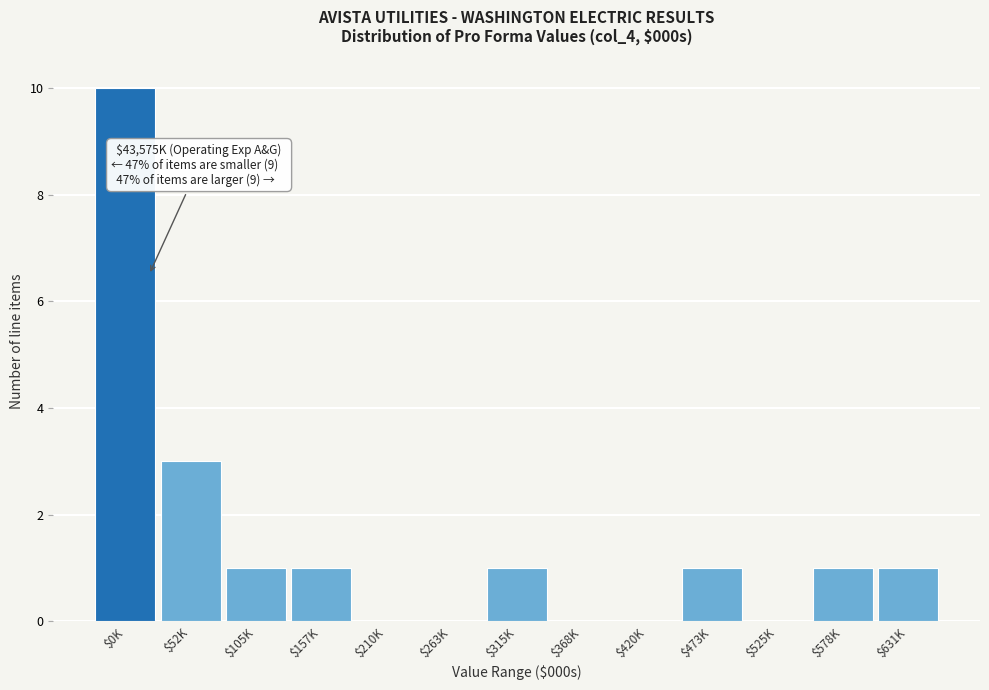

At which category does the chart reach its peak across all series?

$0K